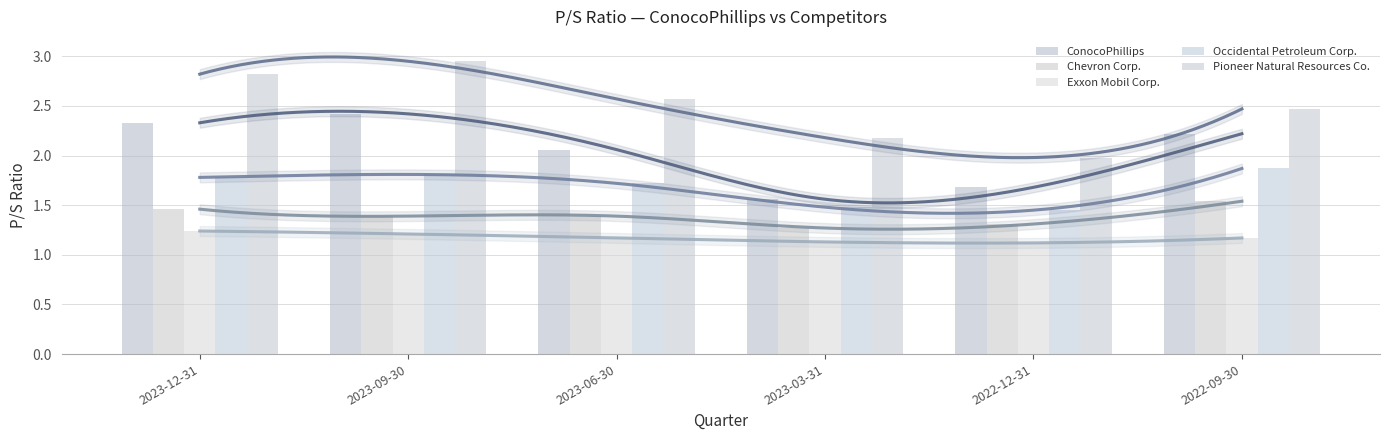

True or false: Occidental Petroleum Corp. has a value of 1.8 at 2023-12-31.

True